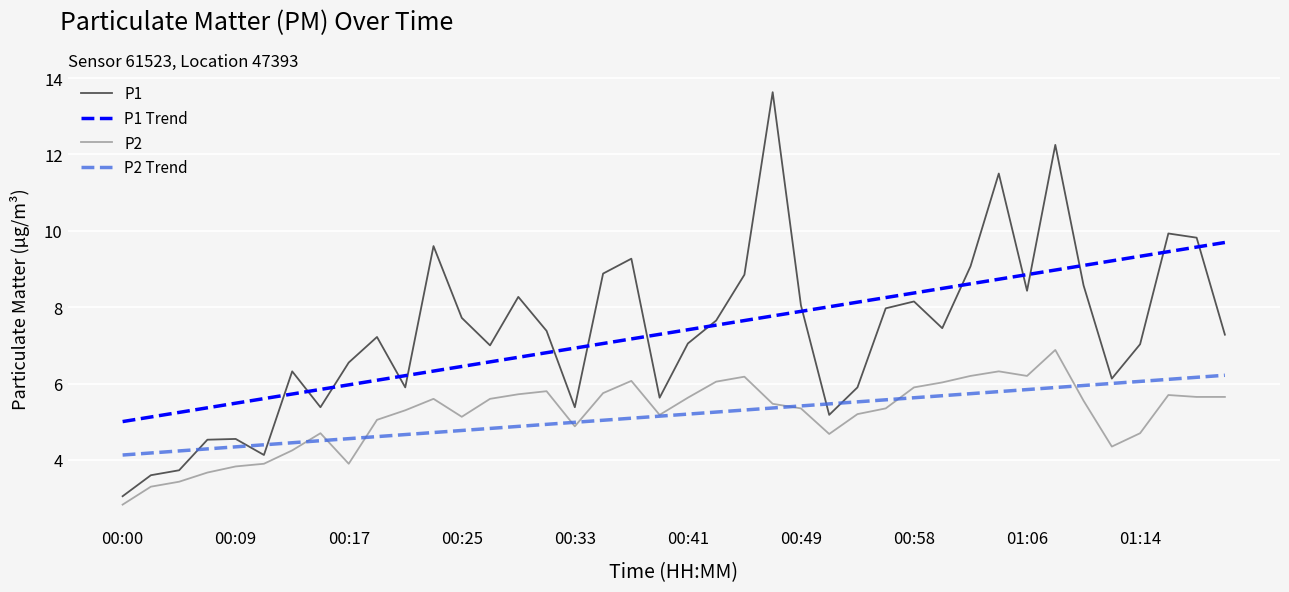

True or false: P2 and P1 Trend intersect in this chart.

False